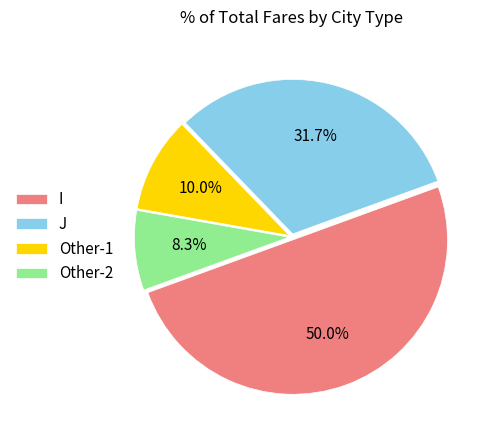

Which category has the smallest portion of the pie?

Other-2